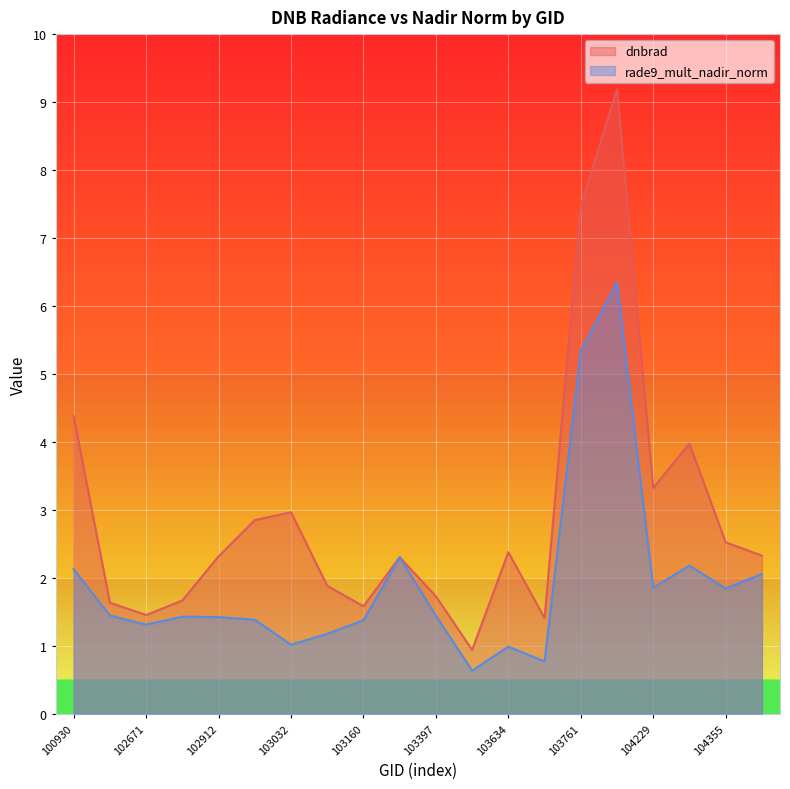

Reading left to right, what are all the values shown in this chart?

dnbrad: 100930=4.4	102551=1.6	102671=1.5	102792=1.7	102912=2.3	102920=2.9	103032=3.0	103040=1.9	103160=1.6	103279=2.3	103397=1.7	103515=0.9	103634=2.4	103643=1.4	103761=7.5	104112=9.2	104229=3.3	104236=4.0	104355=2.5	104472=2.3
rade9_mult_nadir_norm: 100930=2.1	102551=1.4	102671=1.3	102792=1.4	102912=1.4	102920=1.4	103032=1.0	103040=1.2	103160=1.4	103279=2.3	103397=1.4	103515=0.6	103634=1.0	103643=0.8	103761=5.3	104112=6.3	104229=1.9	104236=2.2	104355=1.8	104472=2.1